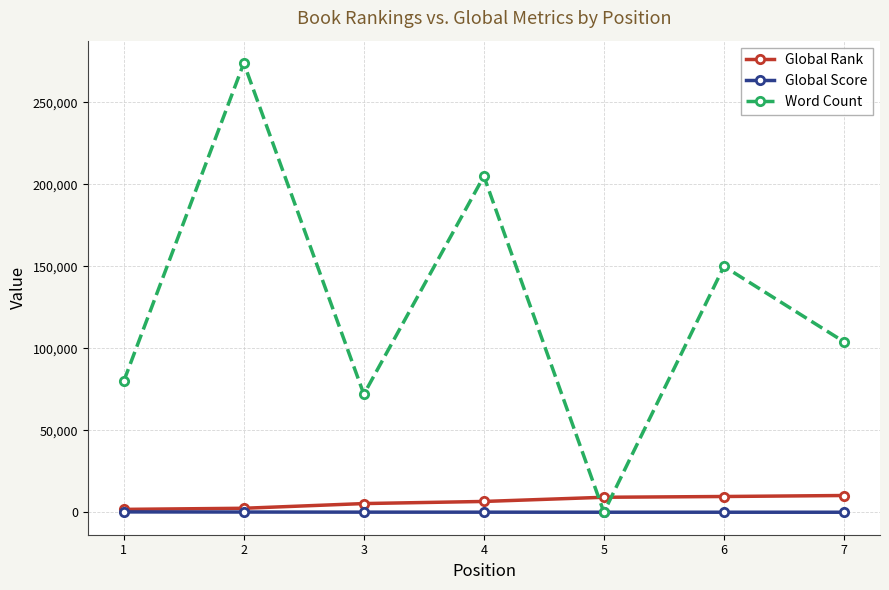

The value of Word Count at 5 is 171533. True or false?

False